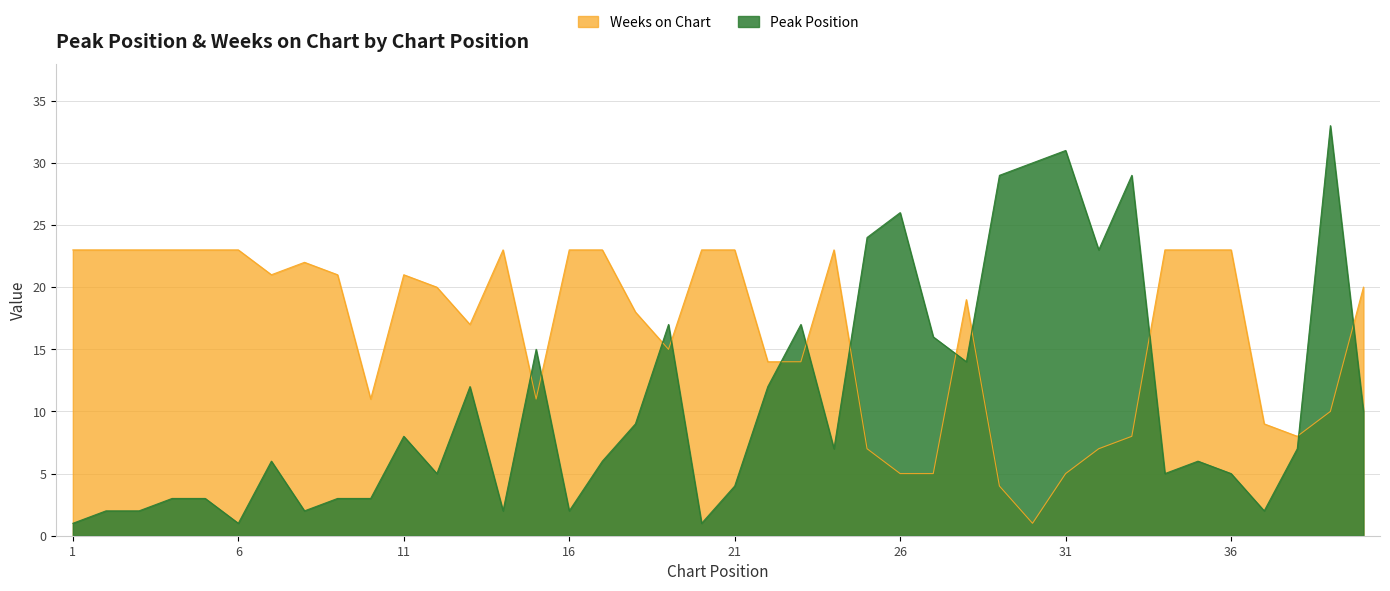

At which label does Peak Position first exceed 7?

11